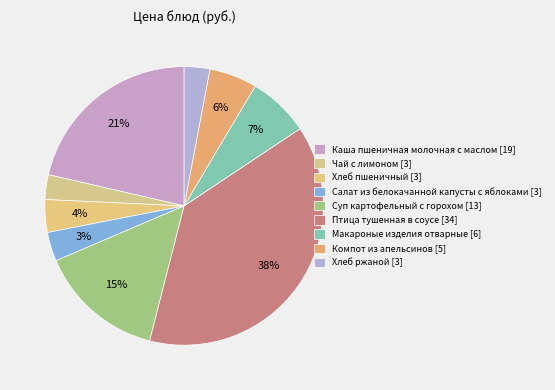

How many segments does this pie chart have?

9